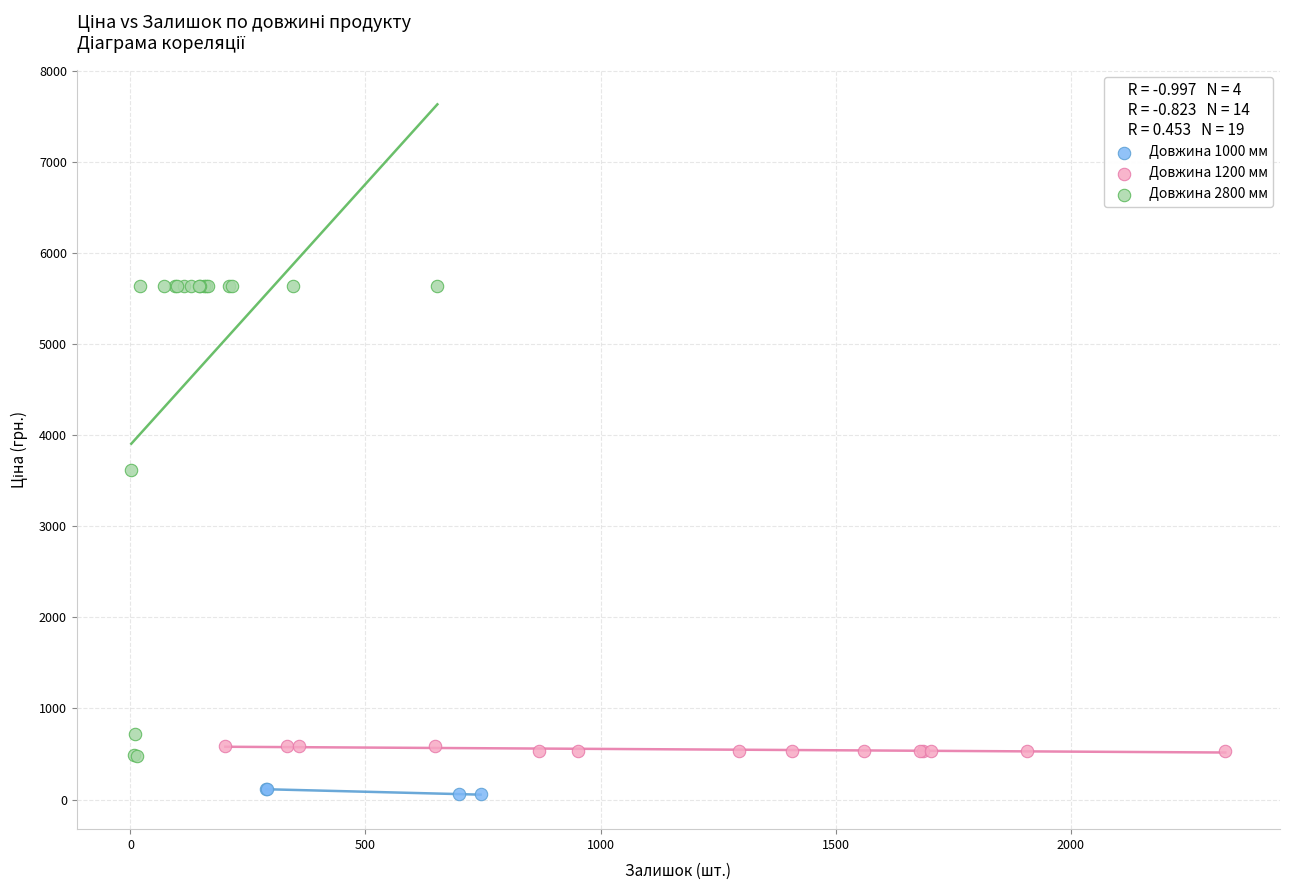

Which series contains the highest Y value?

Довжина 2800 мм